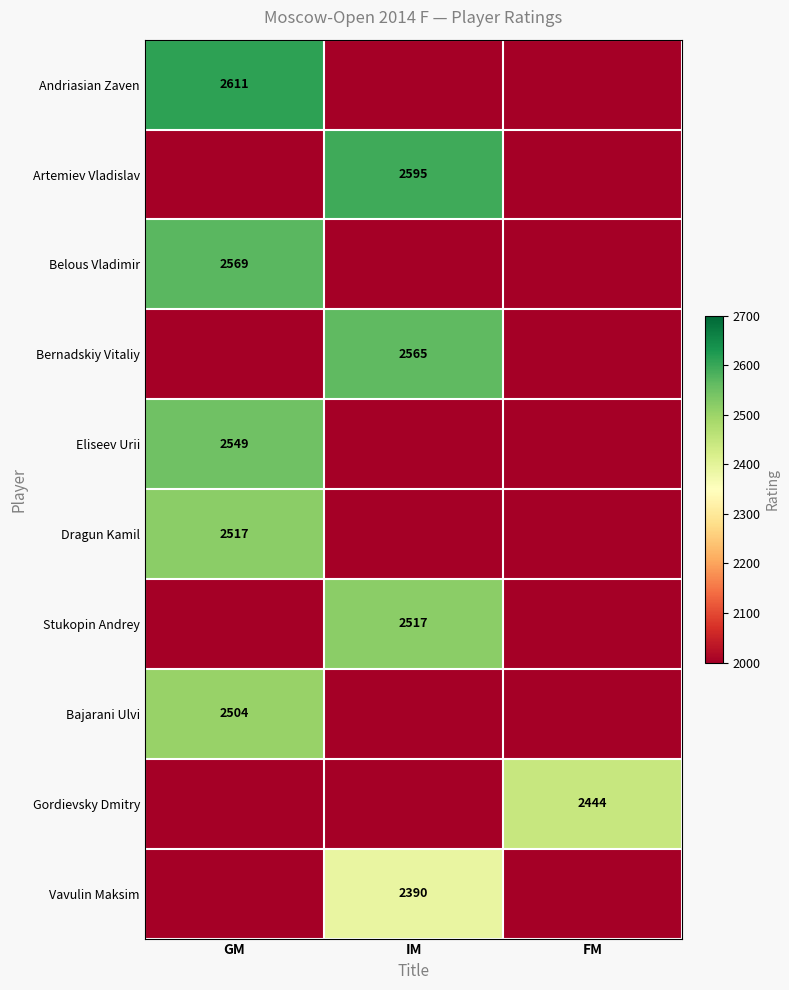

Is it true that Bernadskiy Vitaliy equals 4186 at IM?

False